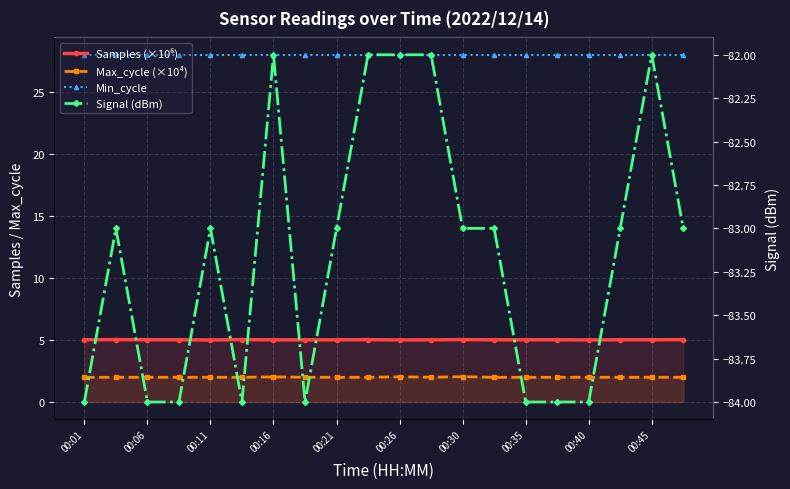

True or false: Min_cycle and Max_cycle (×10⁴) cross at least once.

False